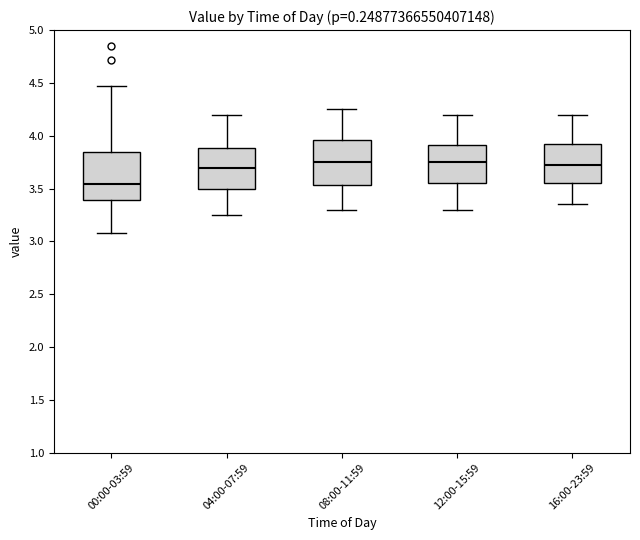

Where does the lower whisker of the box for 16:00-23:59 end on the y-axis? The values are not printed on the chart, so give them approximately, as read against the axis.

3.35